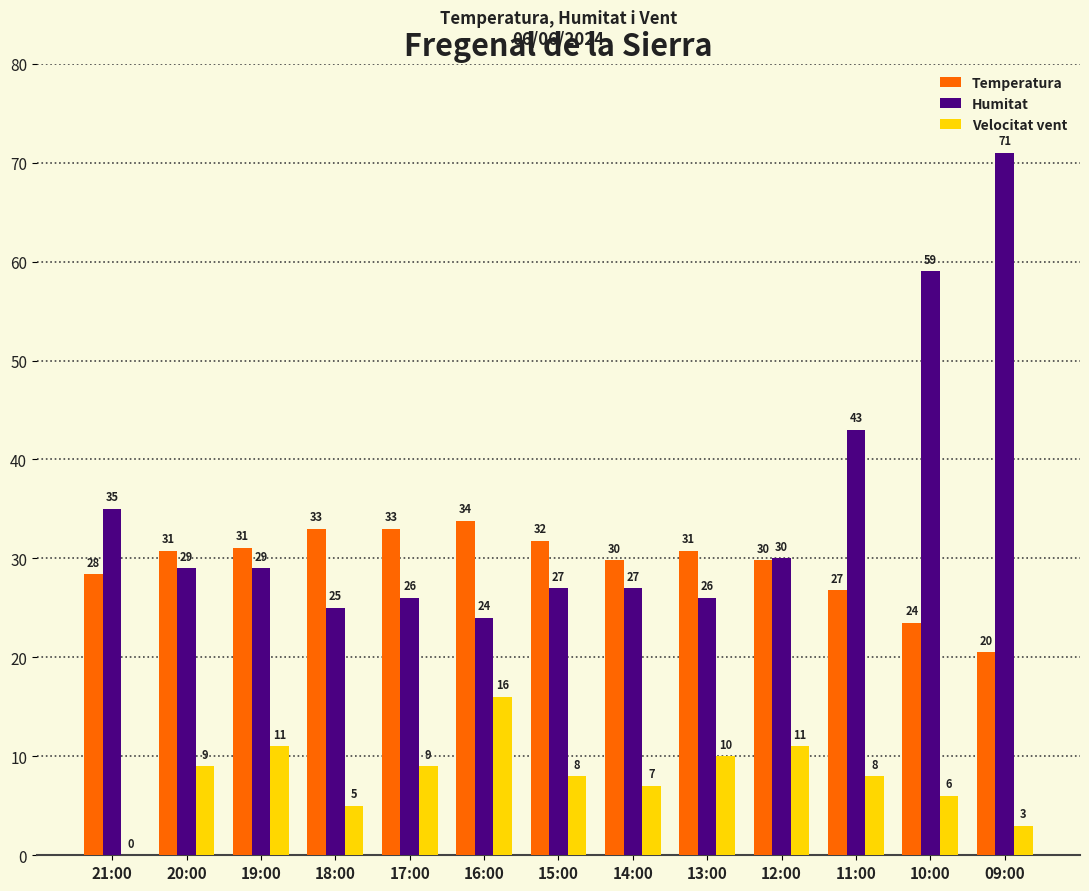

What is the sum of all Velocitat vent values?

103.0